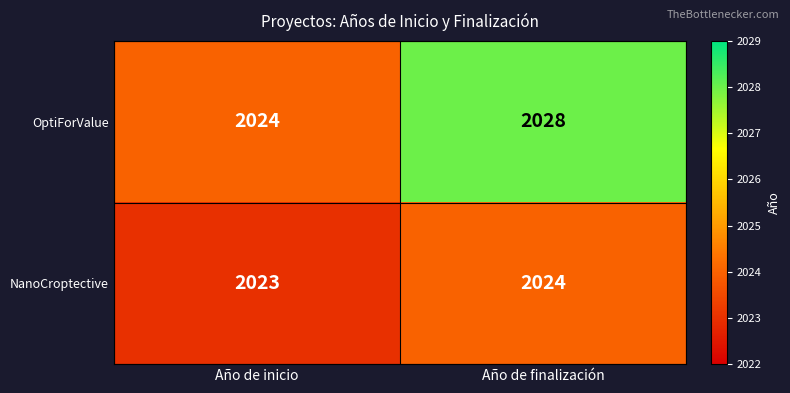

Count the number of categories in the chart.

2